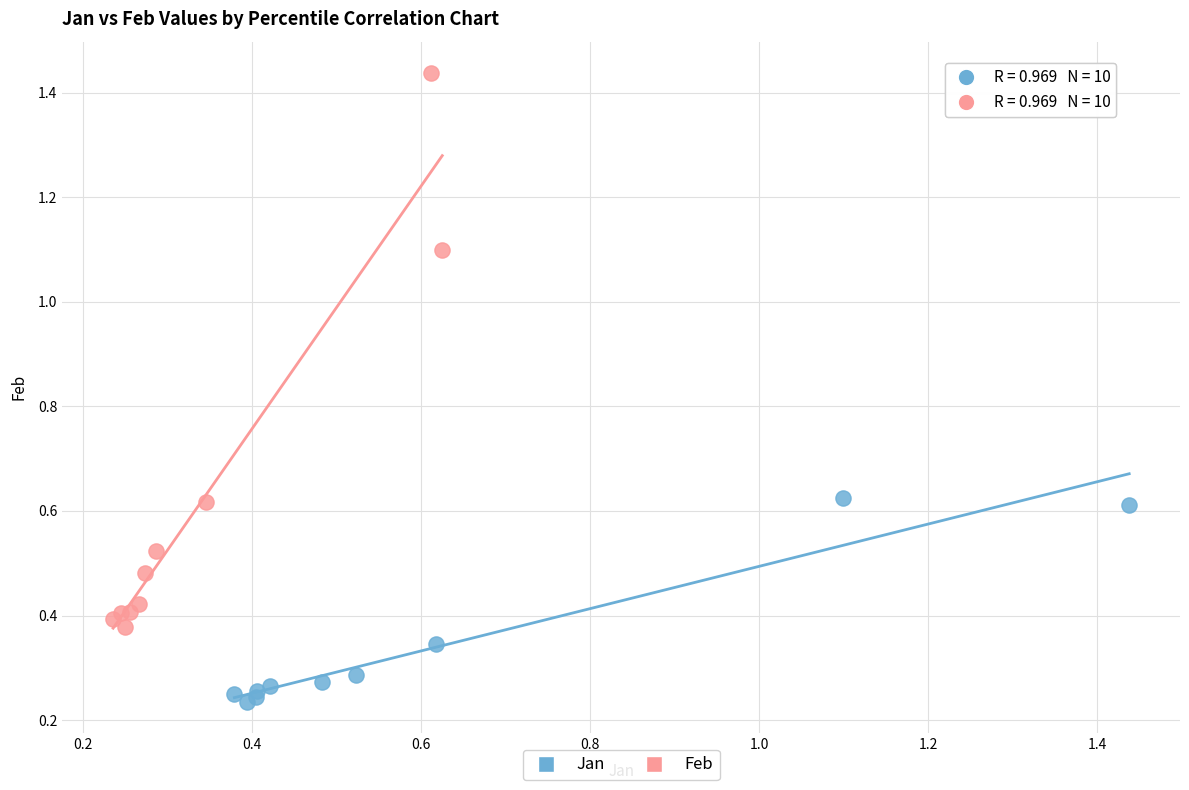

Which series has the largest Y range (max minus min)?

Feb